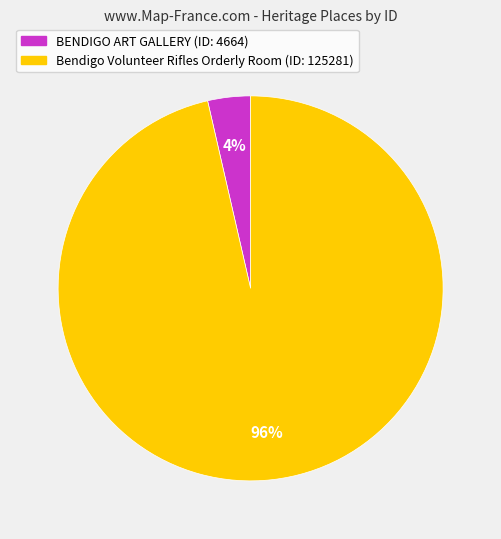

Which slice is the largest?

Bendigo Volunteer Rifles Orderly Room